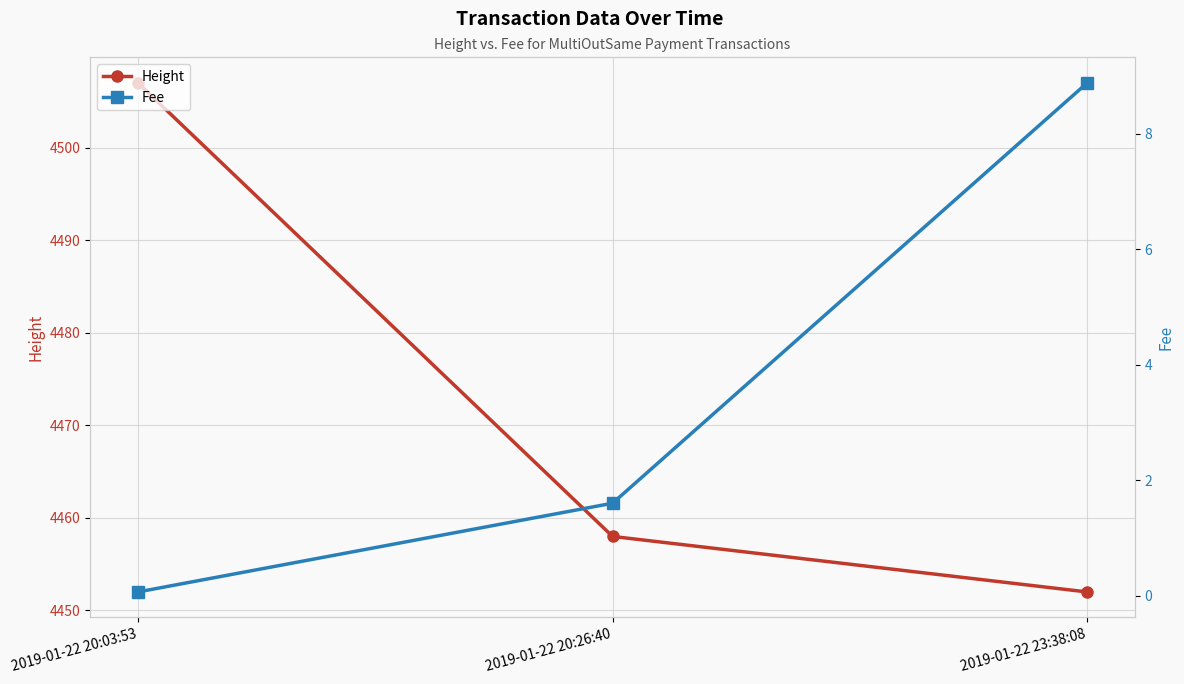

Reading left to right, transcribe all the data shown in this chart.

Height: 2019-01-22 20:03:53=4507.0	2019-01-22 20:26:40=4458.0	2019-01-22 23:38:08=4452.0
Fee: 2019-01-22 20:03:53=0.1	2019-01-22 20:26:40=1.6	2019-01-22 23:38:08=8.9